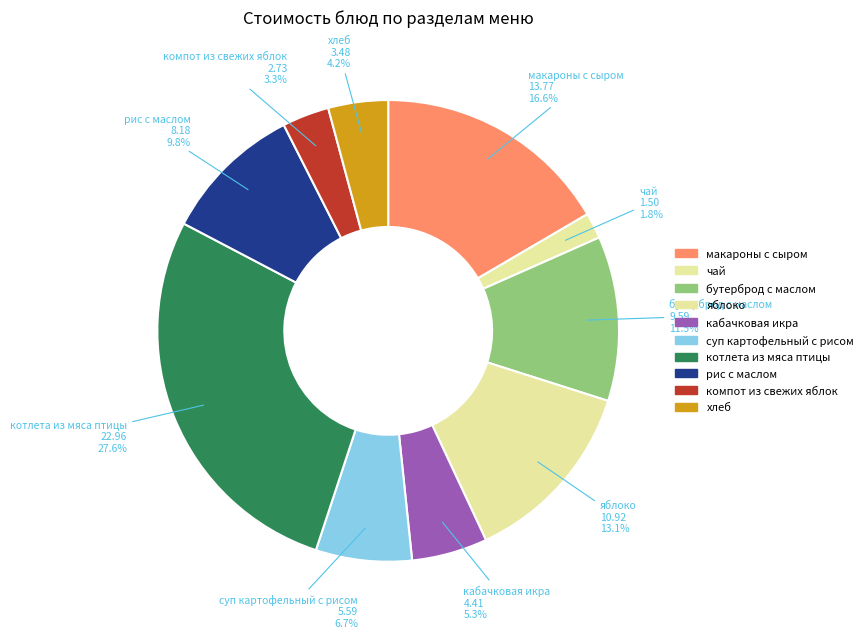

What percentage do хлеб and макароны с сыром together represent?

20.8%